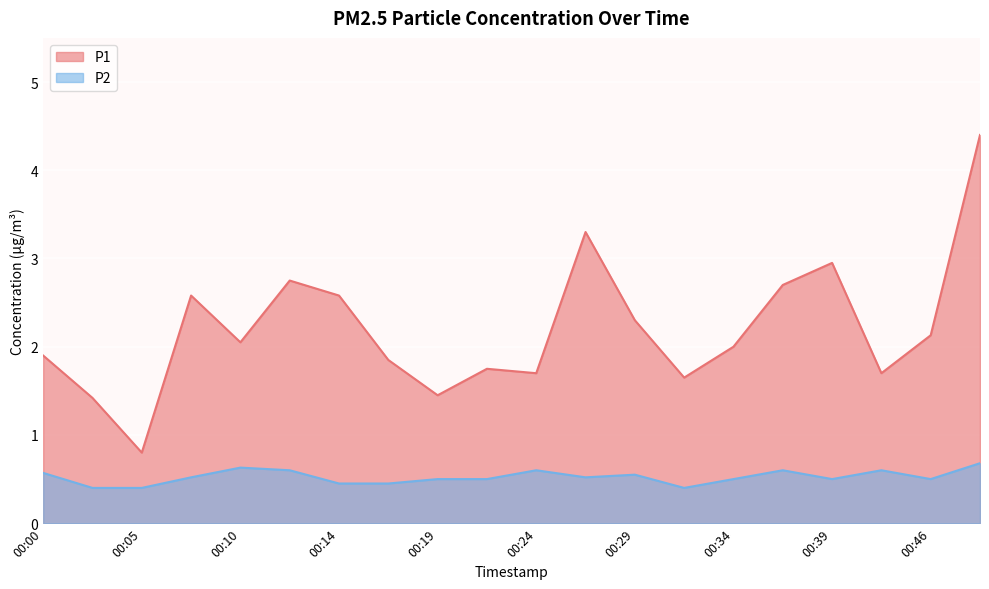

At which category is the sum across all series the highest?

00:49